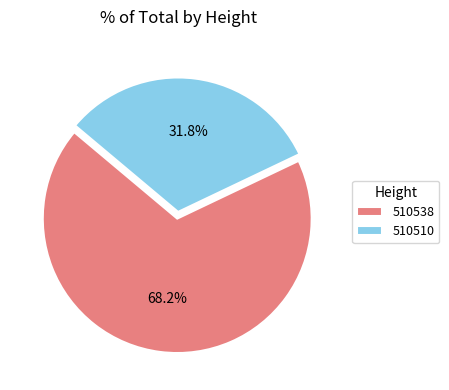

Count the number of slices in the pie.

2